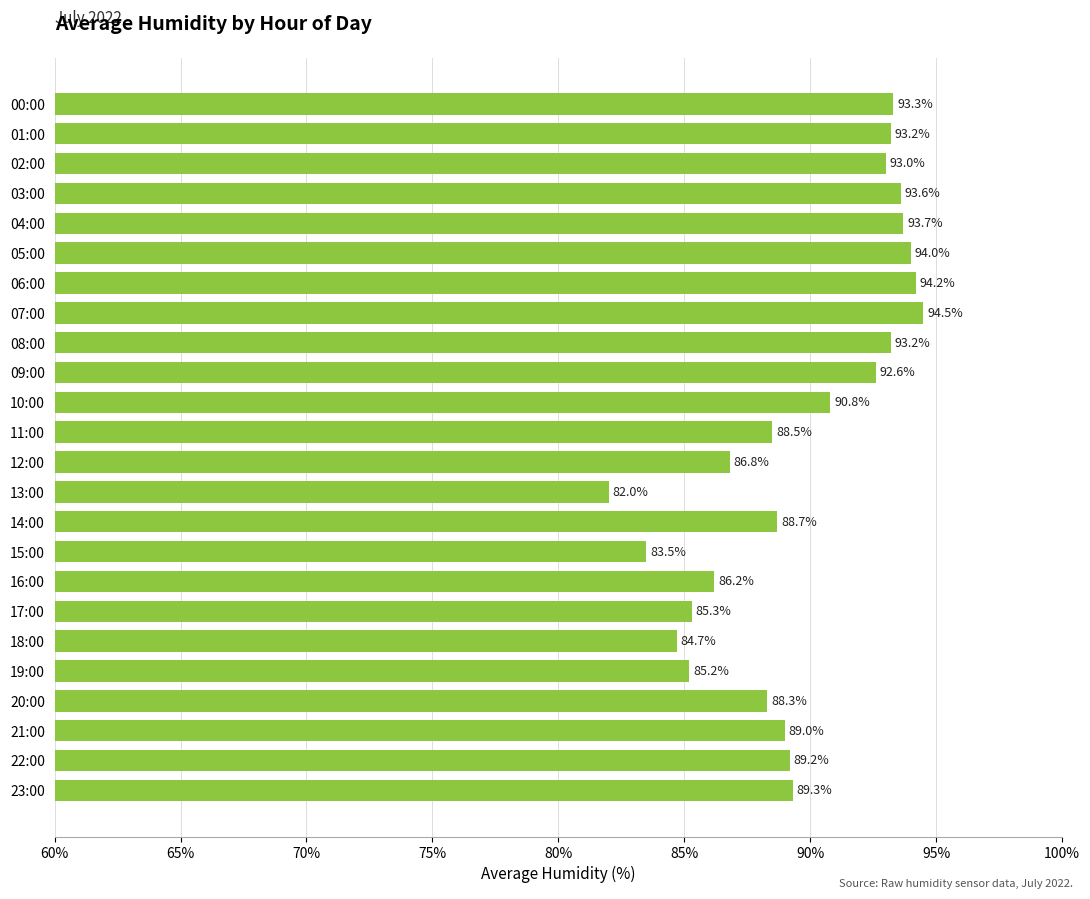

Reading bottom to top, what are all the values shown in this chart?

89.3	89.2	89.0	88.3	85.2	84.7	85.3	86.2	83.5	88.7	82.0	86.8	88.5	90.8	92.6	93.2	94.5	94.2	94.0	93.7	93.6	93.0	93.2	93.3